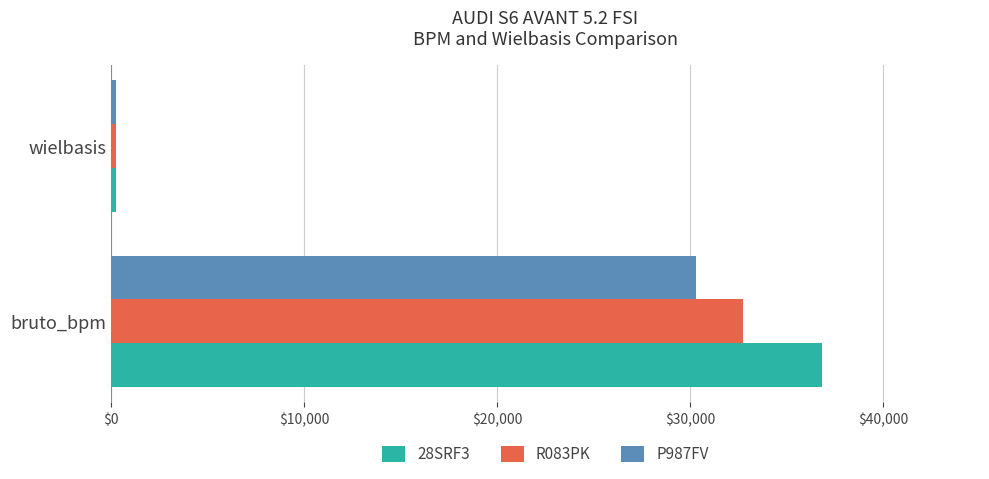

At which label is P987FV closest to 15289?

wielbasis